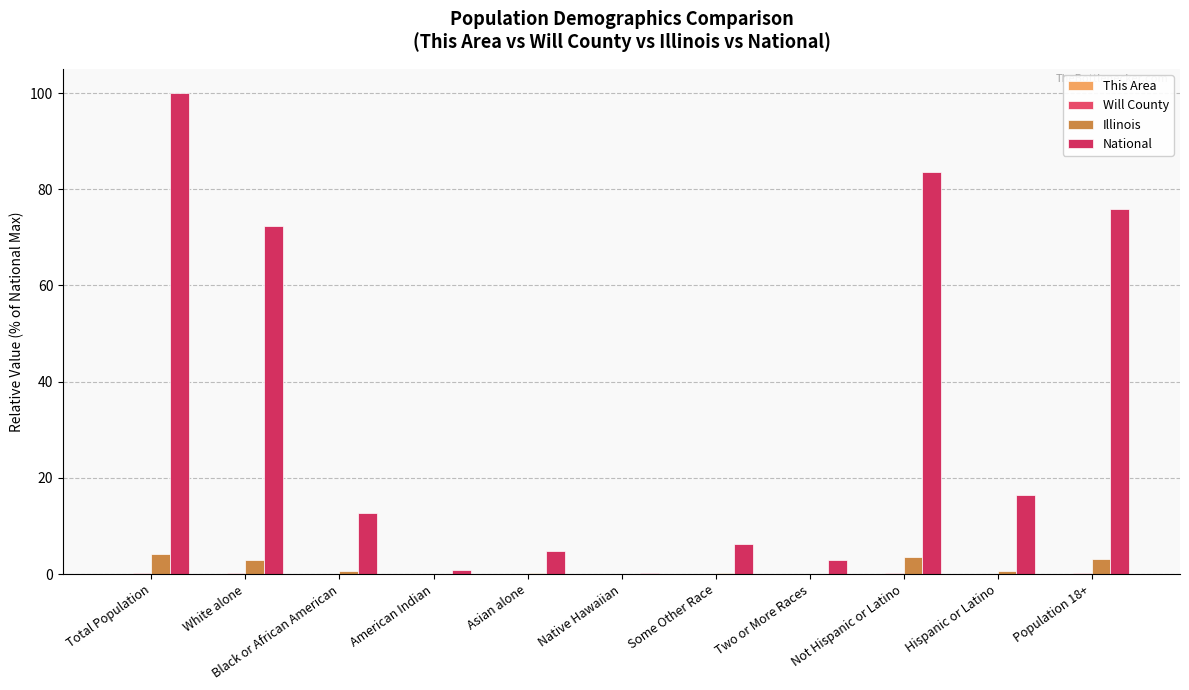

How many groups of bars are there?

11